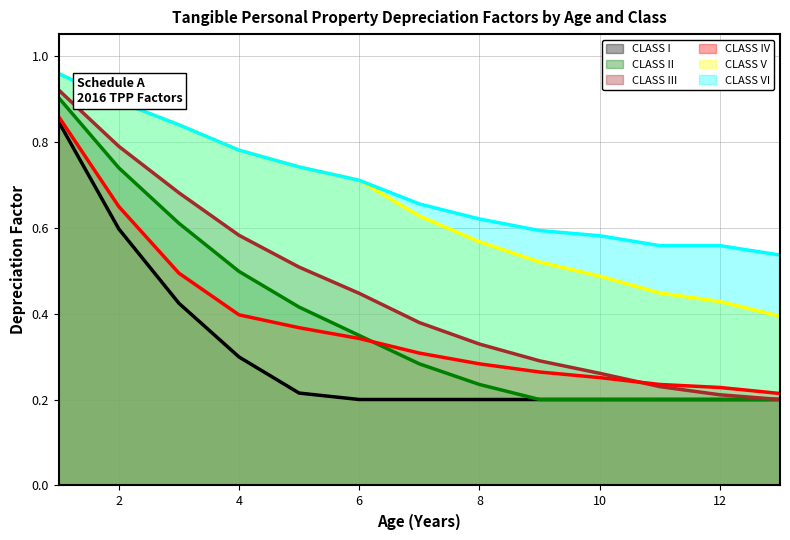

What is the difference between the maximum and minimum values in the CLASS I series?

0.6